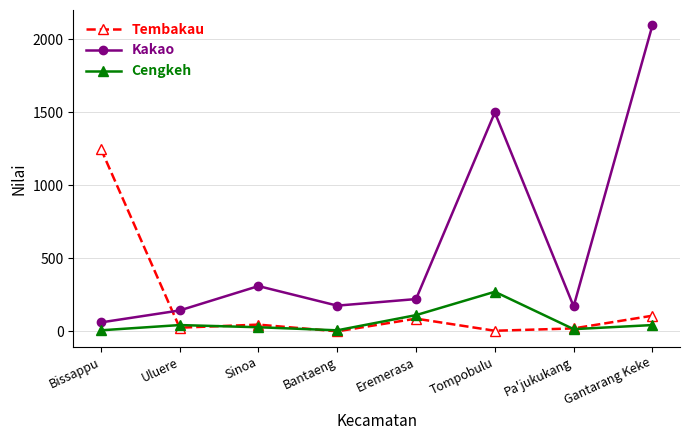

What is the maximum value for Kakao?

2096